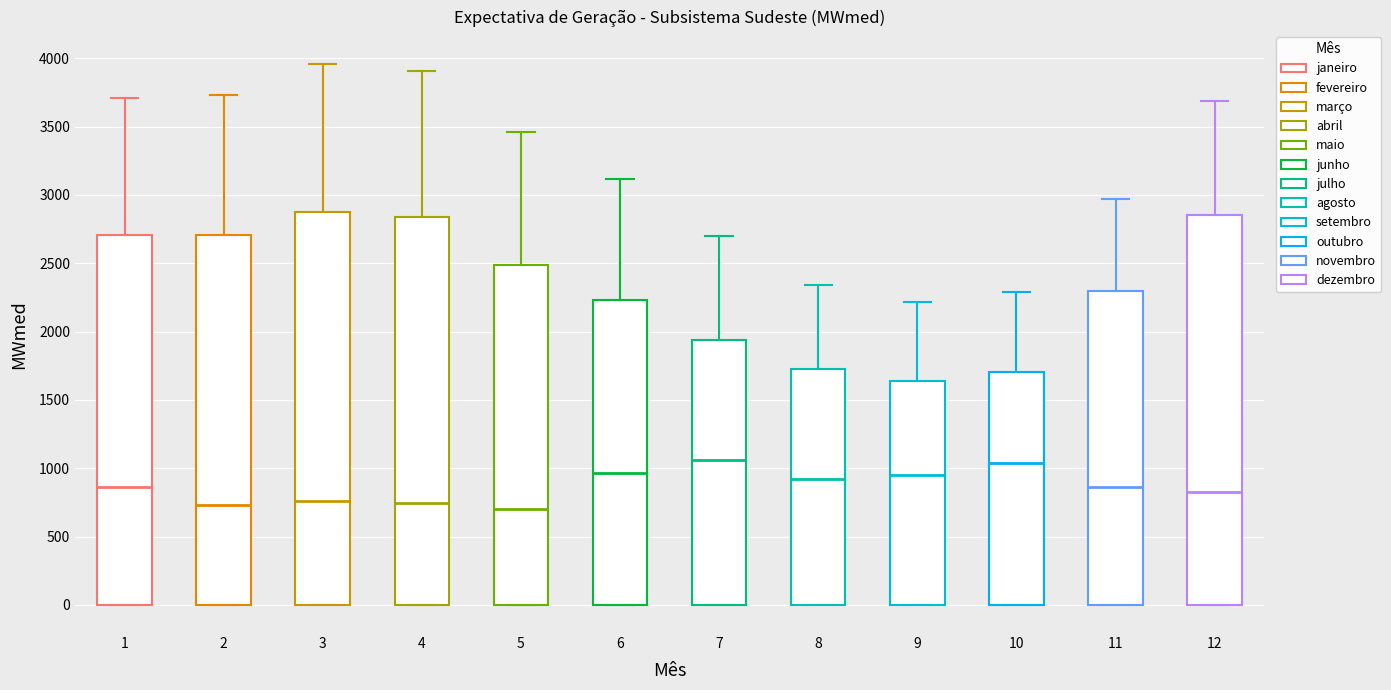

Reading left to right, read every box against the y-axis: the position of its median line, the range the box covers, and the ends of its whiskers. The values are not printed on the chart, so give them approximately, as read against the axis.

1: median 850, box 0 to 2700, whiskers 0 to 3700
2: median 750, box 0 to 2700, whiskers 0 to 3750
3: median 750, box 0 to 2900, whiskers 0 to 3950
4: median 750, box 0 to 2850, whiskers 0 to 3900
5: median 700, box 0 to 2500, whiskers 0 to 3450
6: median 950, box 0 to 2250, whiskers 0 to 3100
7: median 1050, box 0 to 1950, whiskers 0 to 2700
8: median 900, box 0 to 1750, whiskers 0 to 2350
9: median 950, box 0 to 1650, whiskers 0 to 2200
10: median 1050, box 0 to 1700, whiskers 0 to 2300
11: median 850, box 0 to 2300, whiskers 0 to 2950
12: median 800, box 0 to 2850, whiskers 0 to 3700